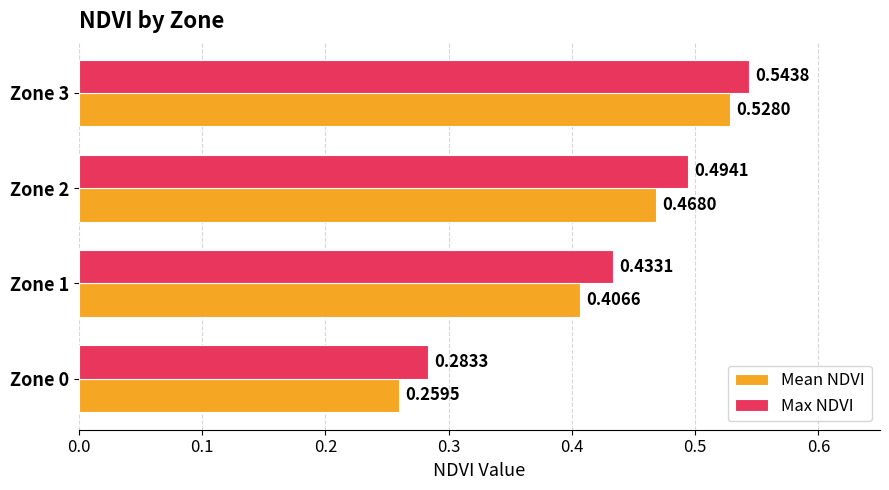

Rank the series by their average value, from highest to lowest.

Max NDVI, Mean NDVI